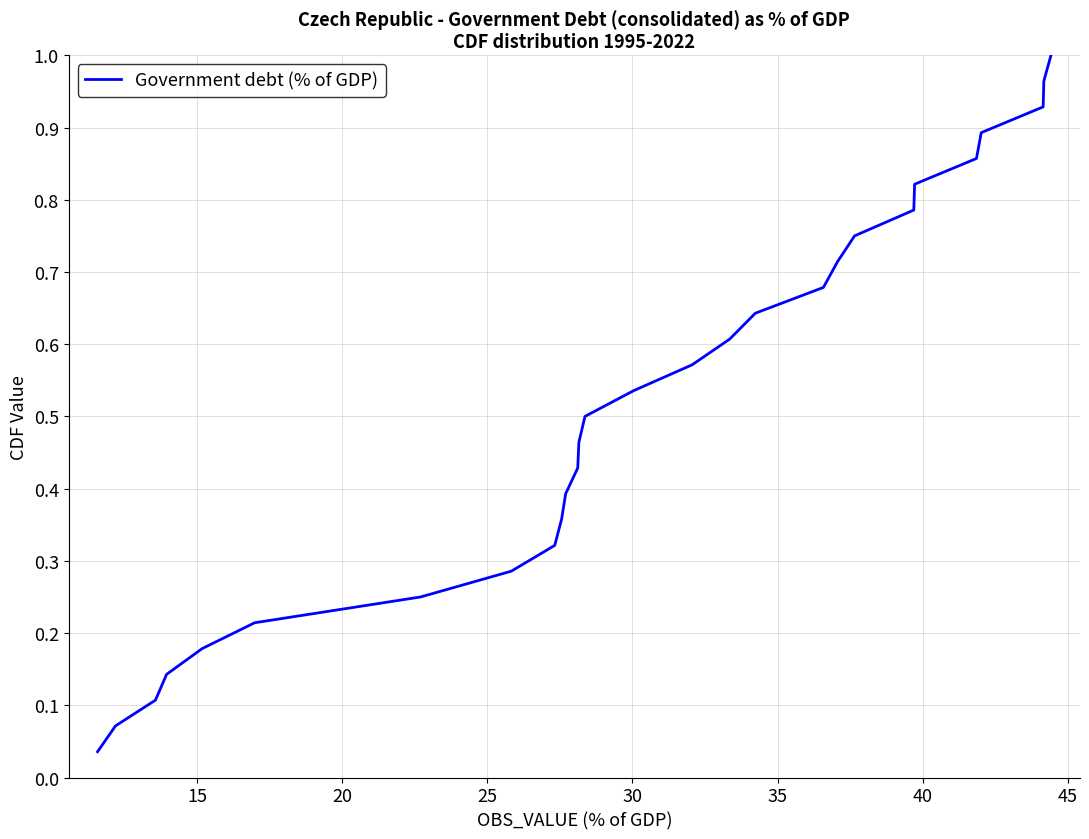

How many lines are shown in the chart?

1